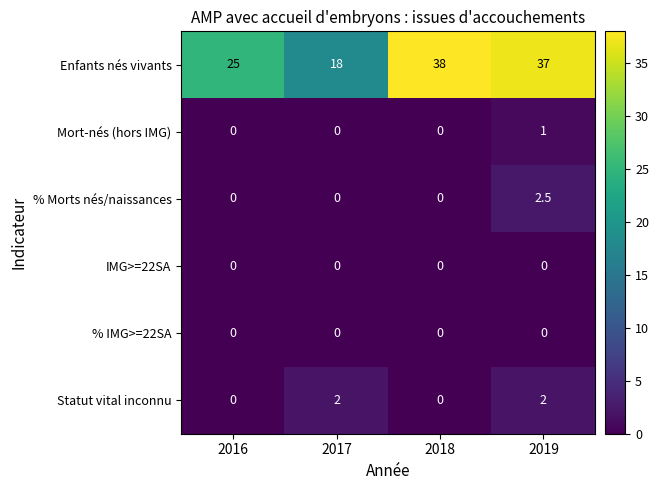

How many Mort-nés (hors IMG) values are between 0 and 1?

4